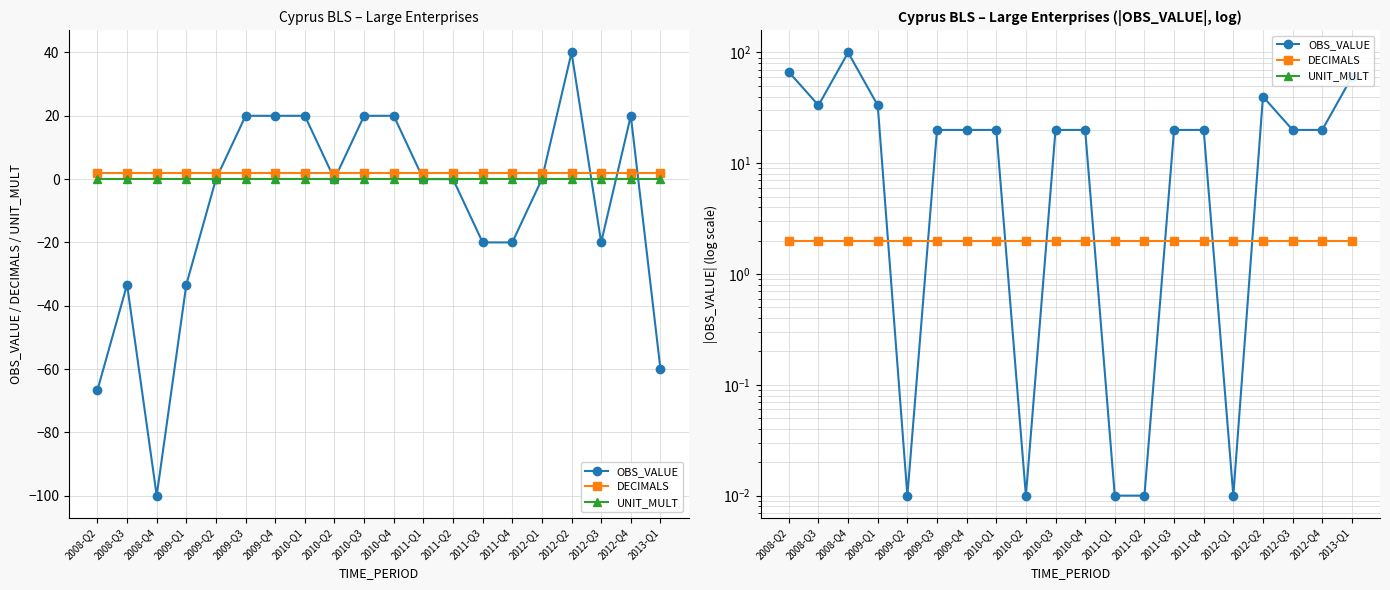

How many series are shown in this chart?

3